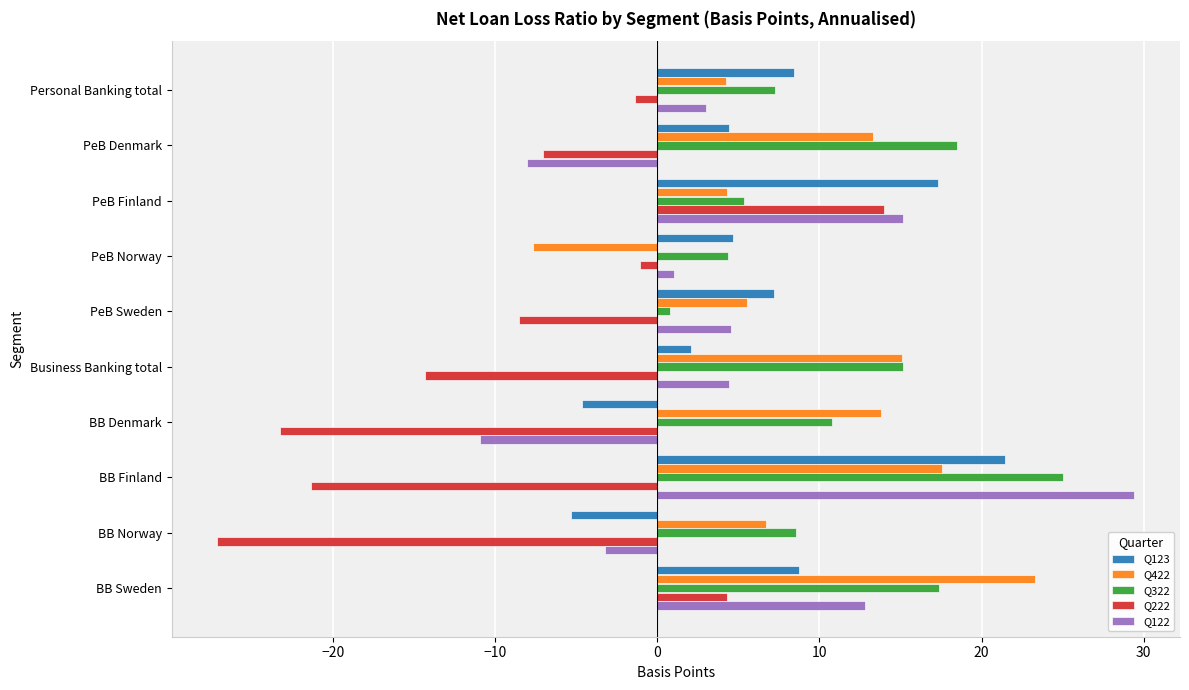

At how many categories does at least one series exceed 5?

9